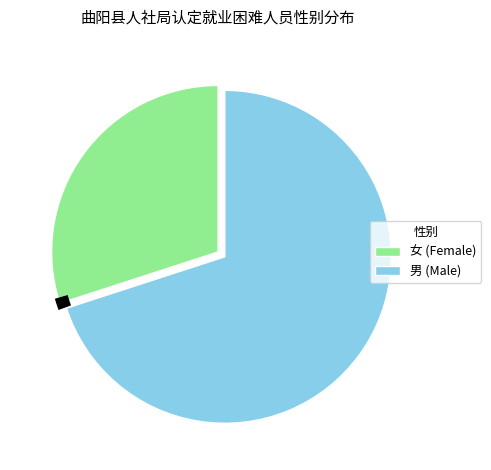

Is 女 the majority of the pie?

No